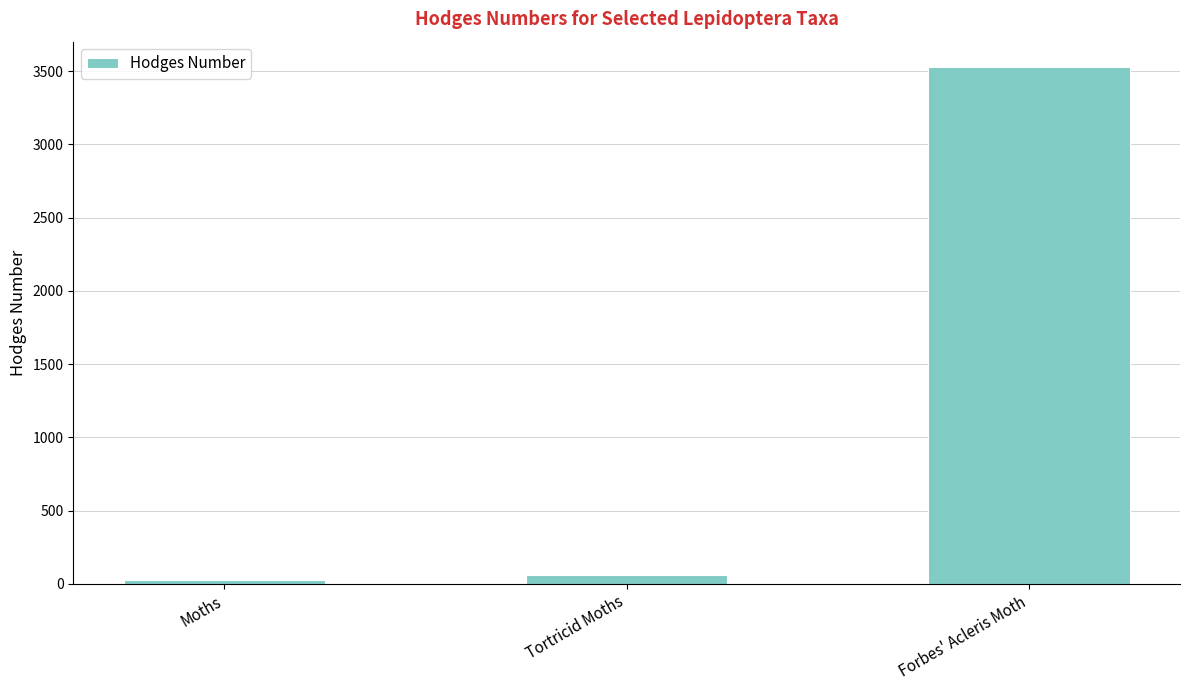

List the labels in order of value, largest first.

Forbes' Acleris Moth, Tortricid Moths, Moths